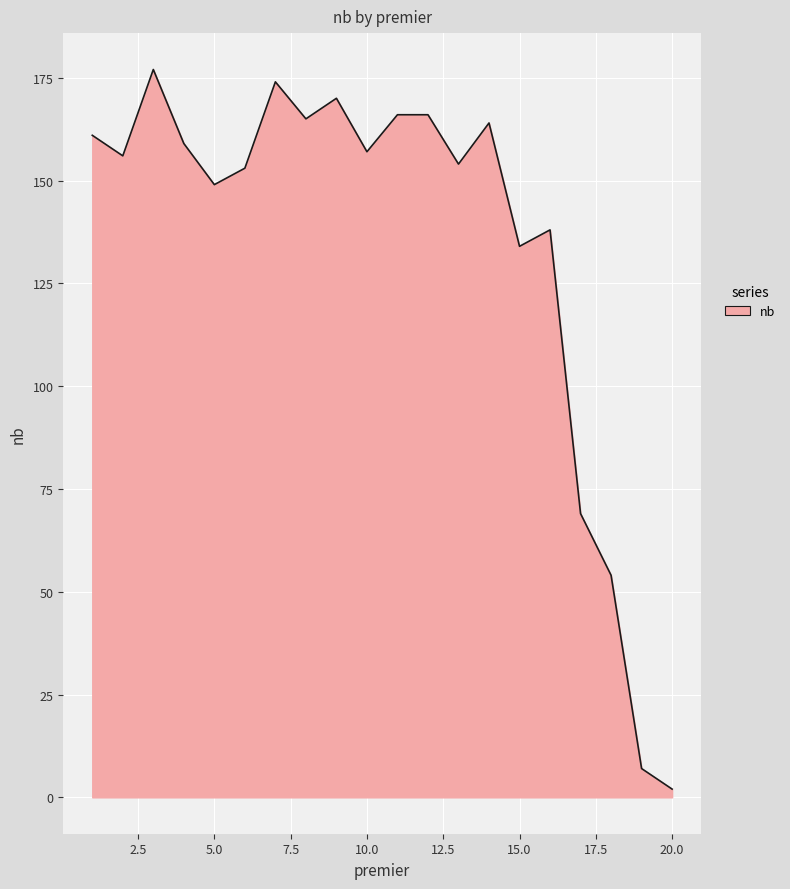

What is the maximum value shown in the chart?

177